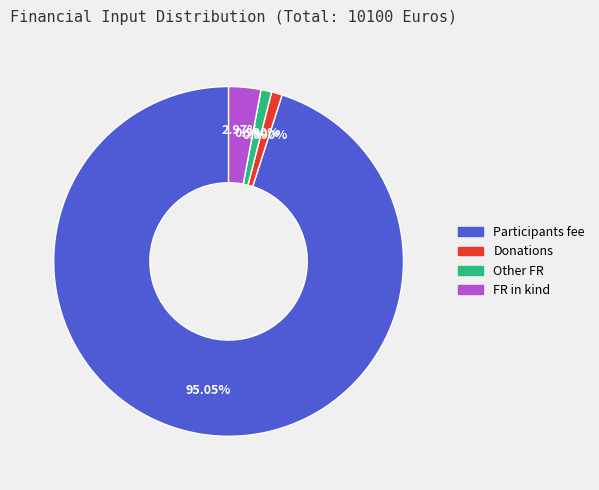

To the nearest percent, what is the difference between the largest and smallest slice percentages?

94%